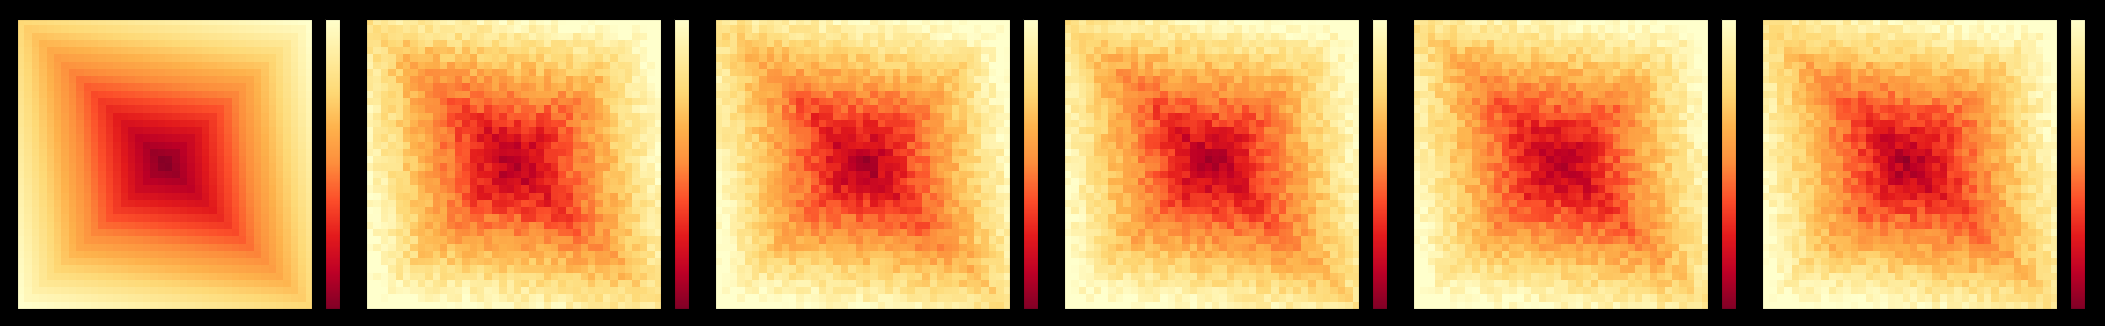

At which category does the chart reach its minimum across all series?

19